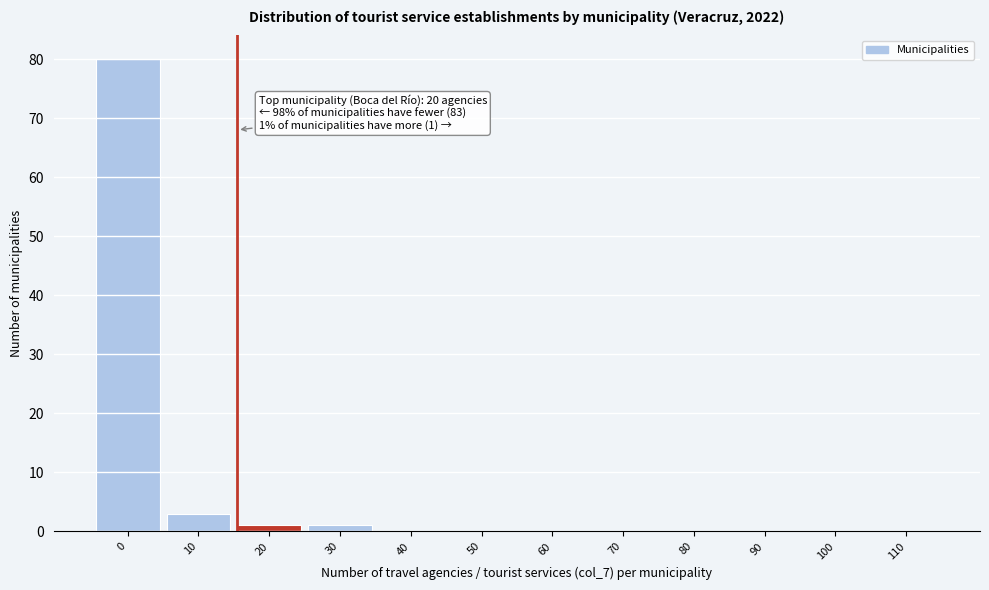

Reading left to right, transcribe all the data shown in this chart.

0=80	10=3	20=1	30=1	40=0	50=0	60=0	70=0	80=0	90=0	100=0	110=0